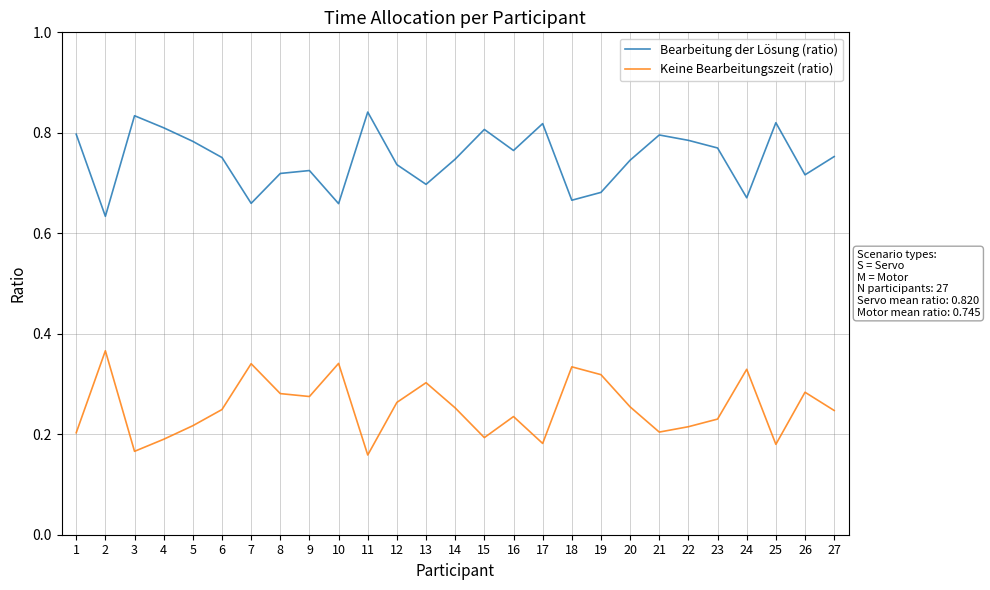

True or false: Bearbeitung der Lösung (ratio) and Keine Bearbeitungszeit (ratio) intersect in this chart.

False